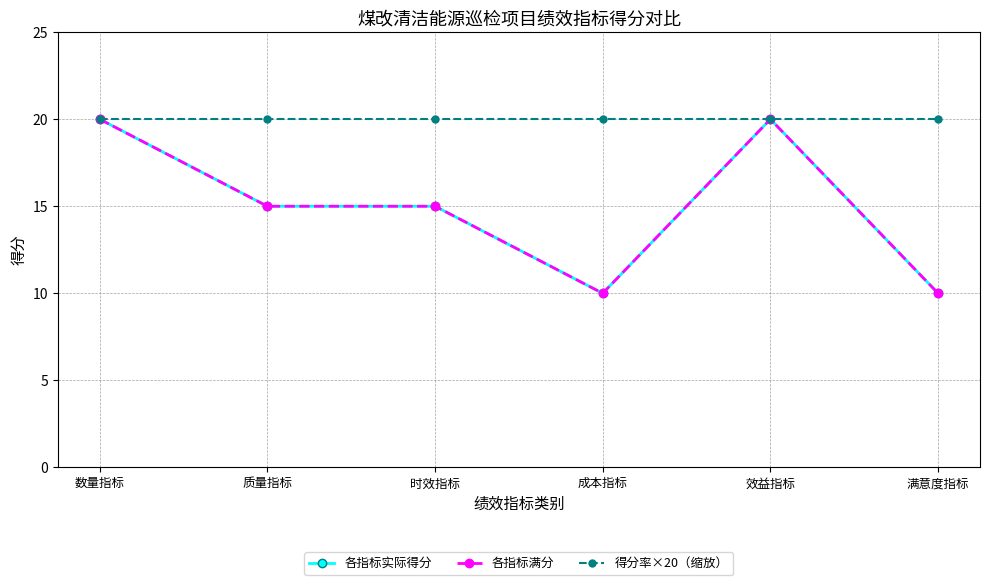

Read the 得分率×20（缩放） value at 时效指标.

20